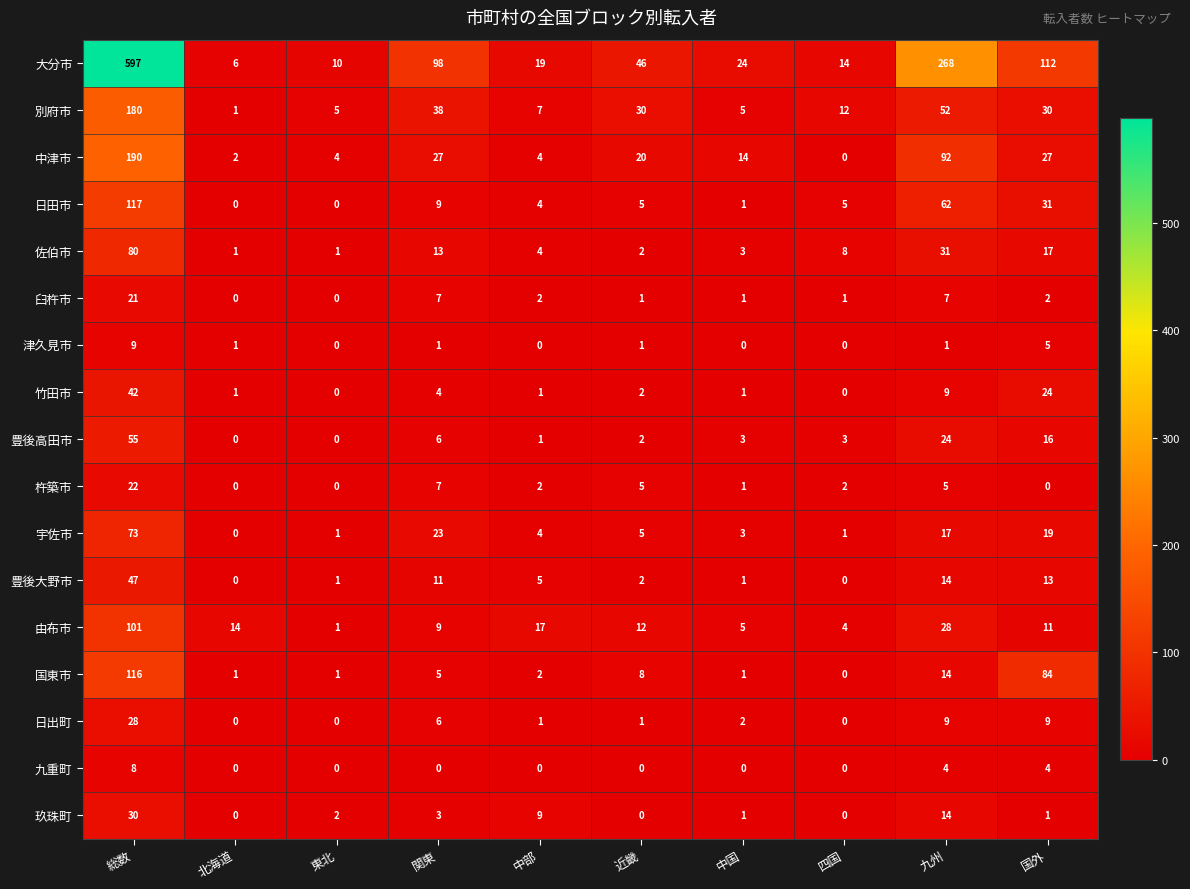

Which category has the highest value across all series?

総数